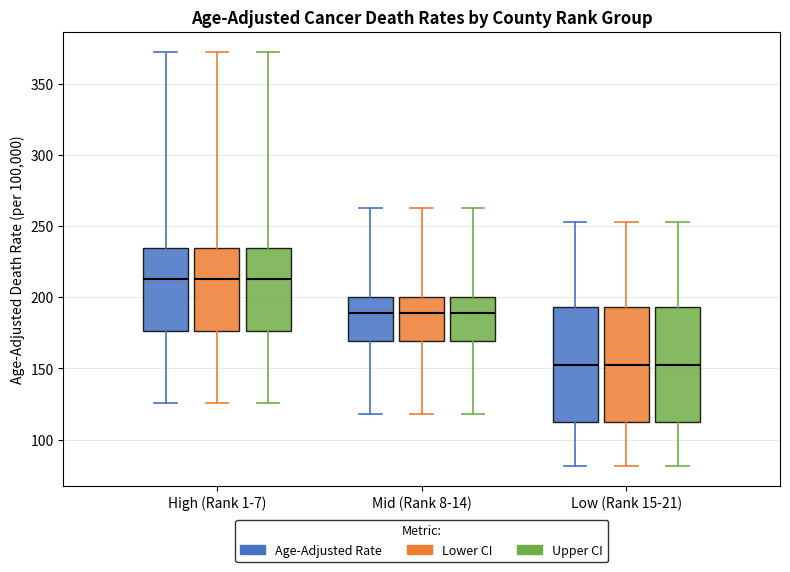

Where does the median line of the box for Mid (Rank 8-14) (Lower CI) sit on the y-axis? The values are not printed on the chart, so give them approximately, as read against the axis.

190